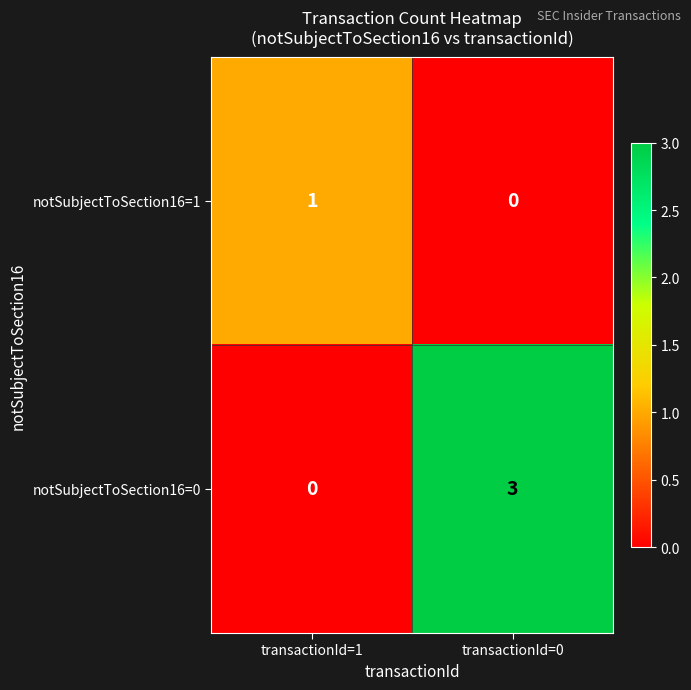

At which label is notSubjectToSection16=1 closest to 0?

transactionId=0